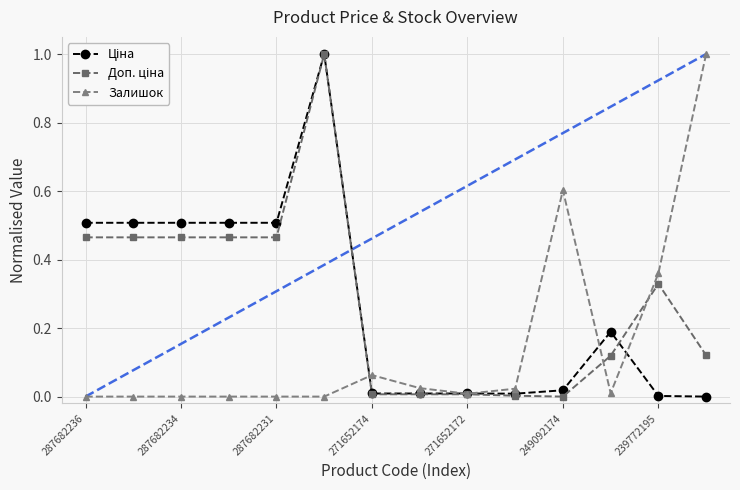

What is the maximum value shown in the chart?

1.0